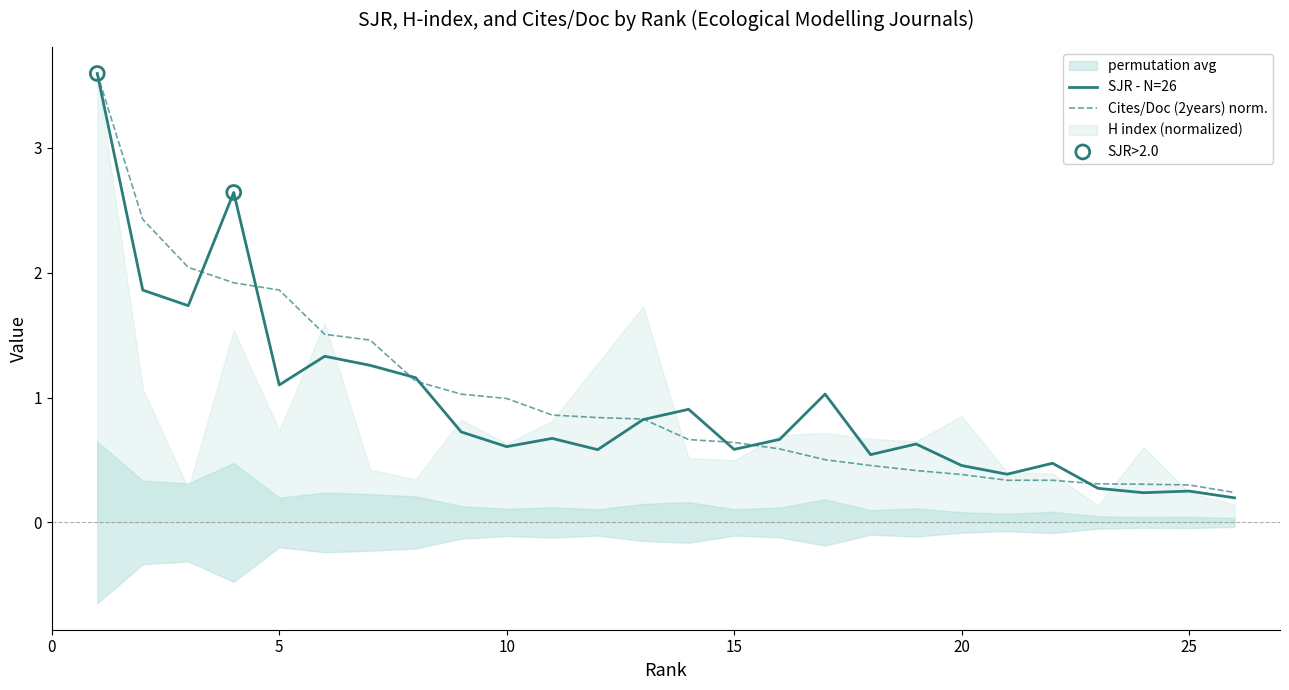

At which category is the sum across all series the highest?

1